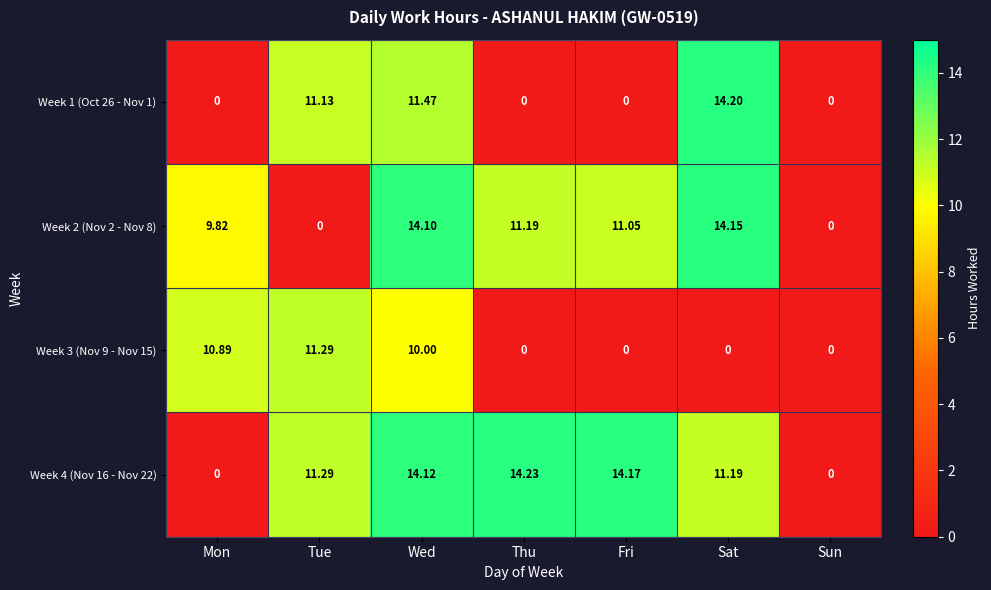

At which category is the sum across all series the highest?

Wed